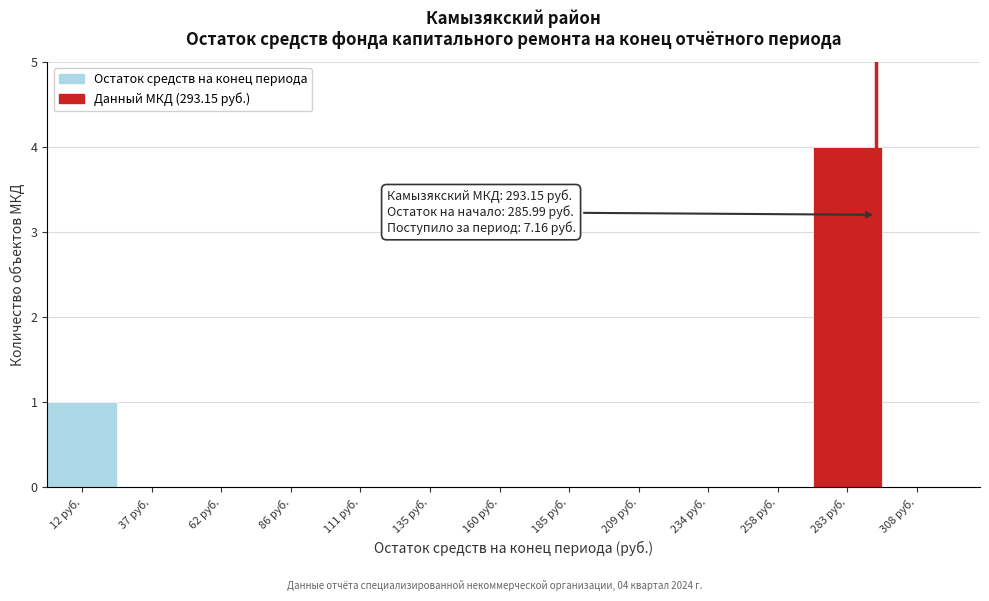

Over which range of the x-axis is the bar tallest?

270 to 295